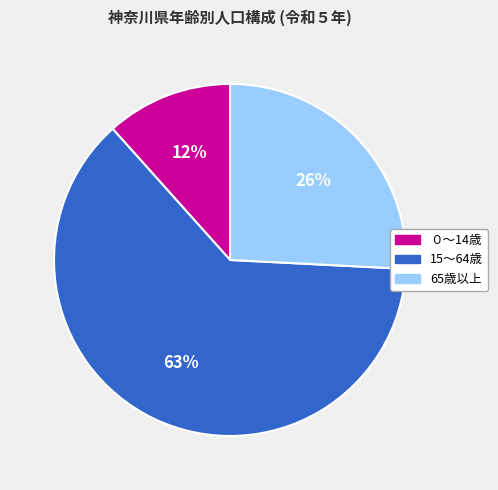

Combined, do ０～14歳 and 65歳以上 account for over 50%?

No